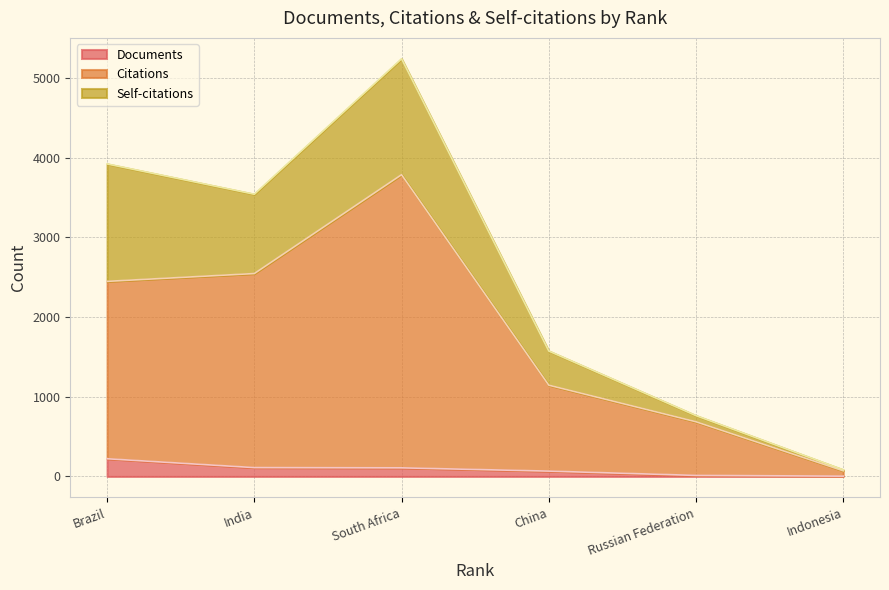

What is the difference between the second highest and minimum values in the Documents series?

107